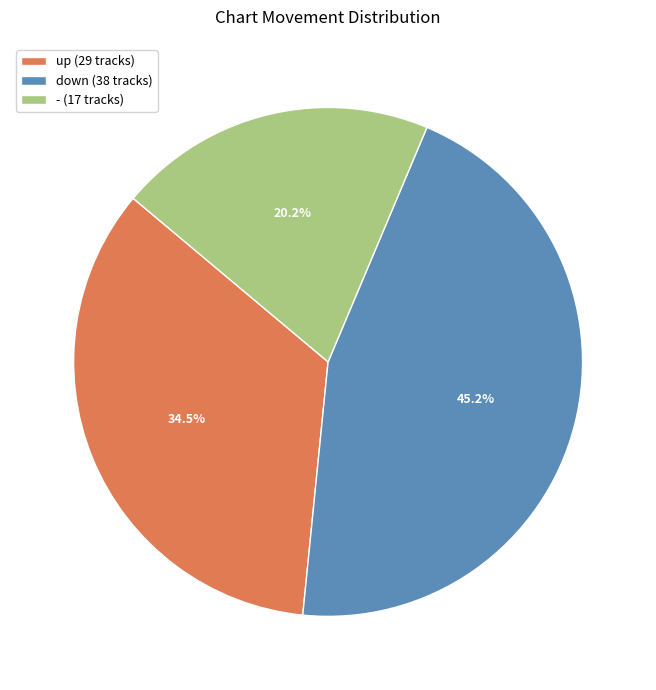

Is - the majority of the pie?

No